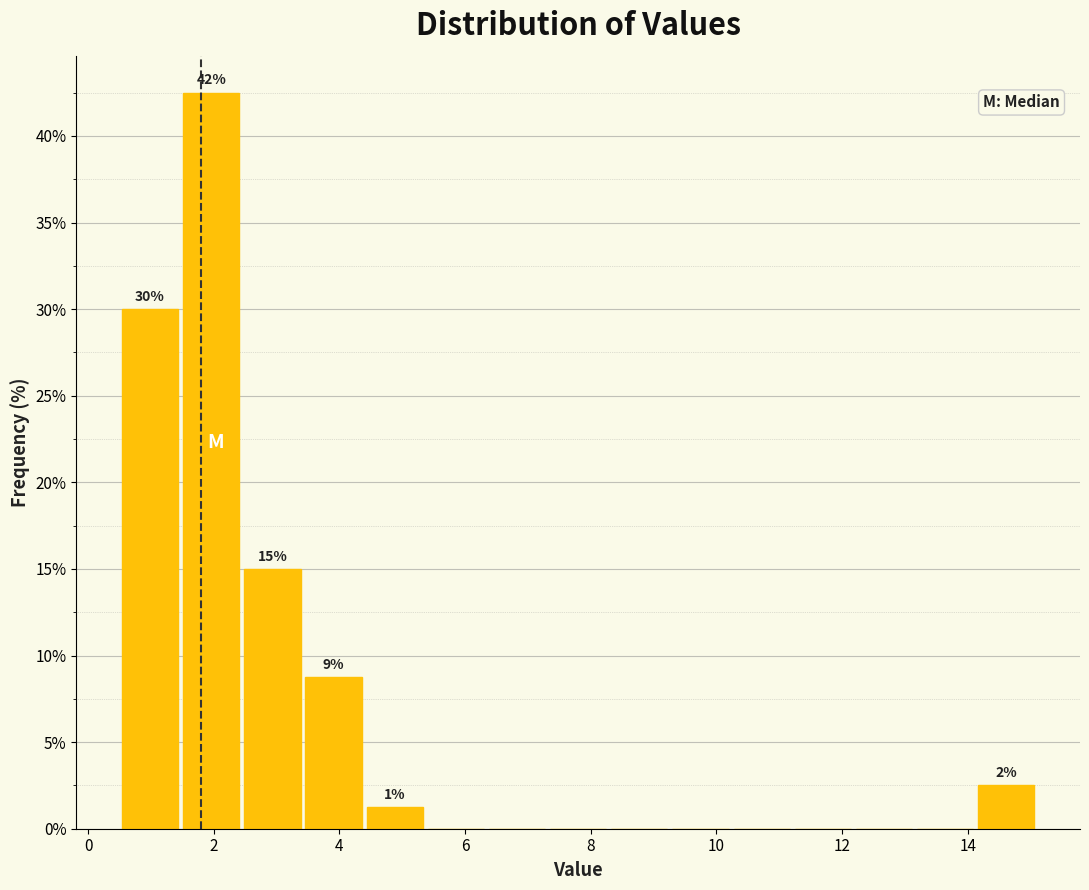

Over which range of the x-axis is the bar tallest?

1.4 to 2.4